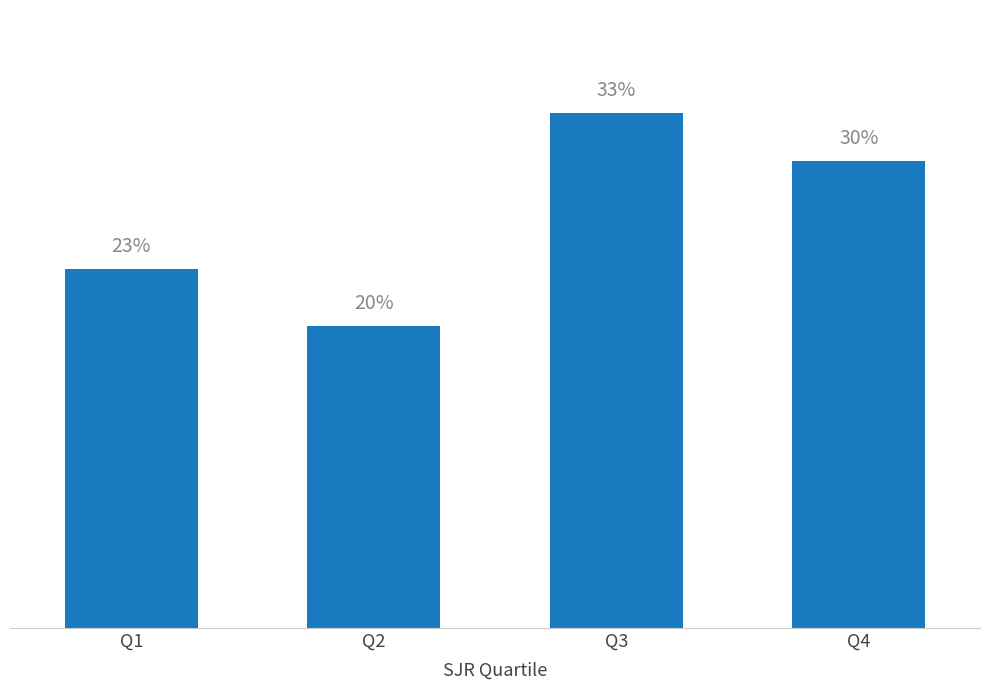

Does the chart contain any negative values?

No